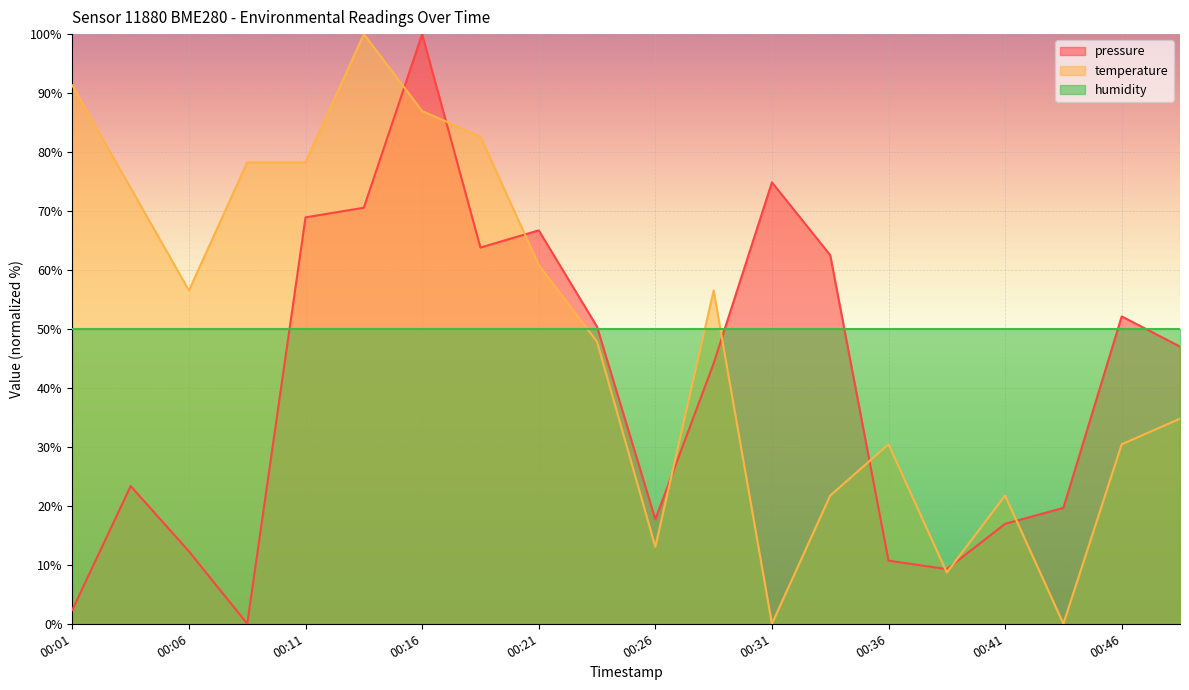

True or false: pressure and temperature intersect in this chart.

True